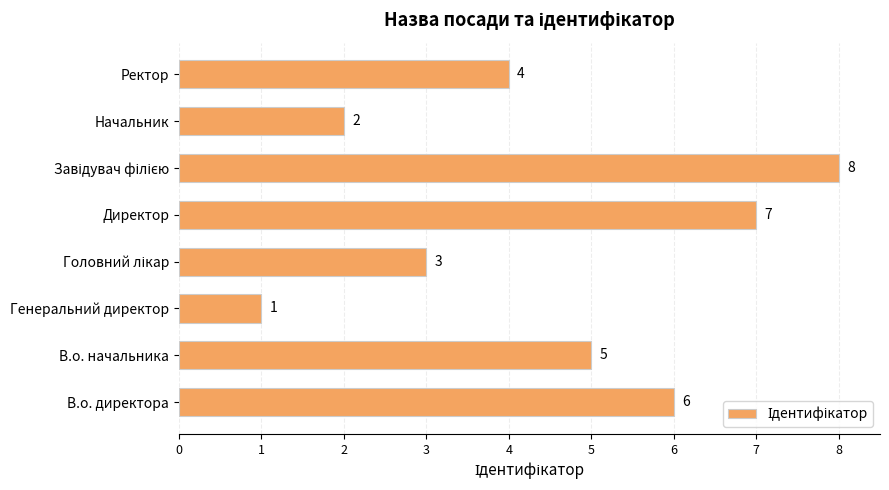

What is the difference between the values at В.о. начальника and Генеральний директор?

4